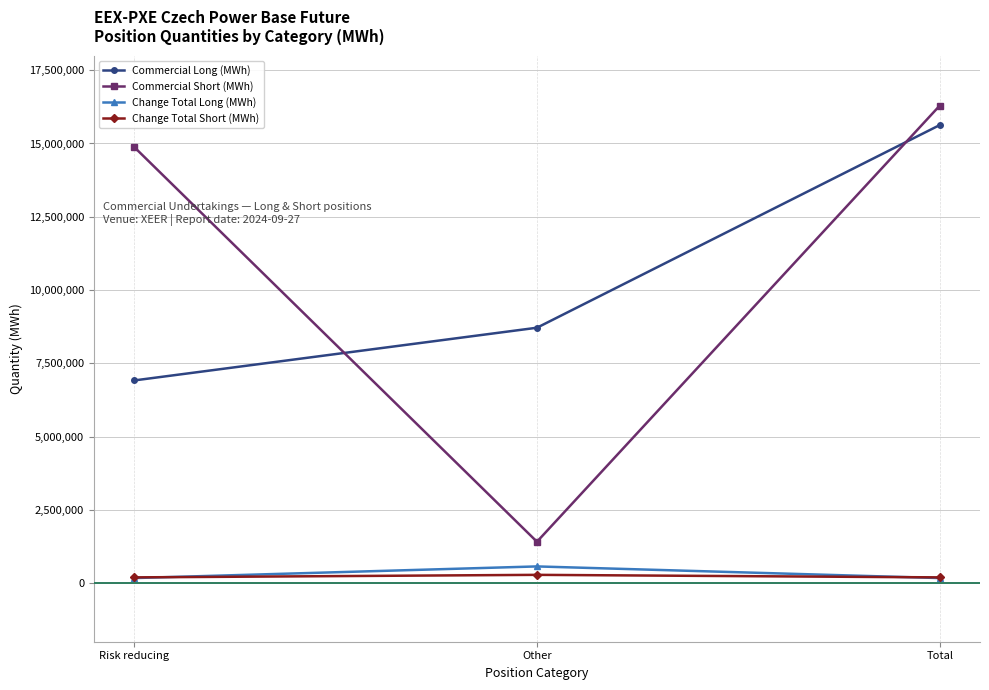

What is the label of the 3rd point from the right?

Risk reducing